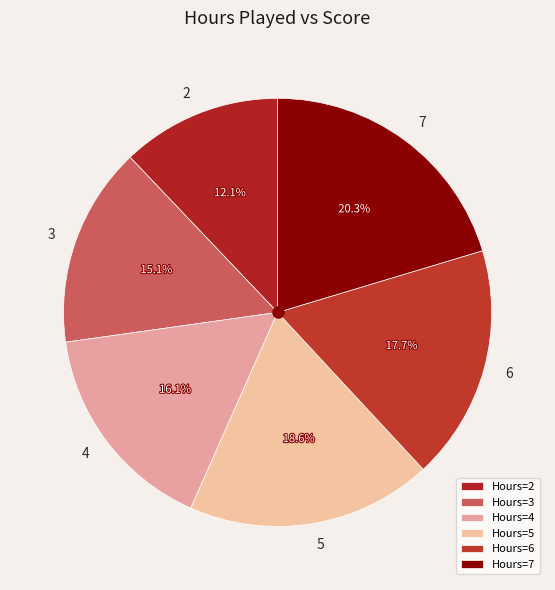

Do 2 and 7 together represent more than half of the pie?

No